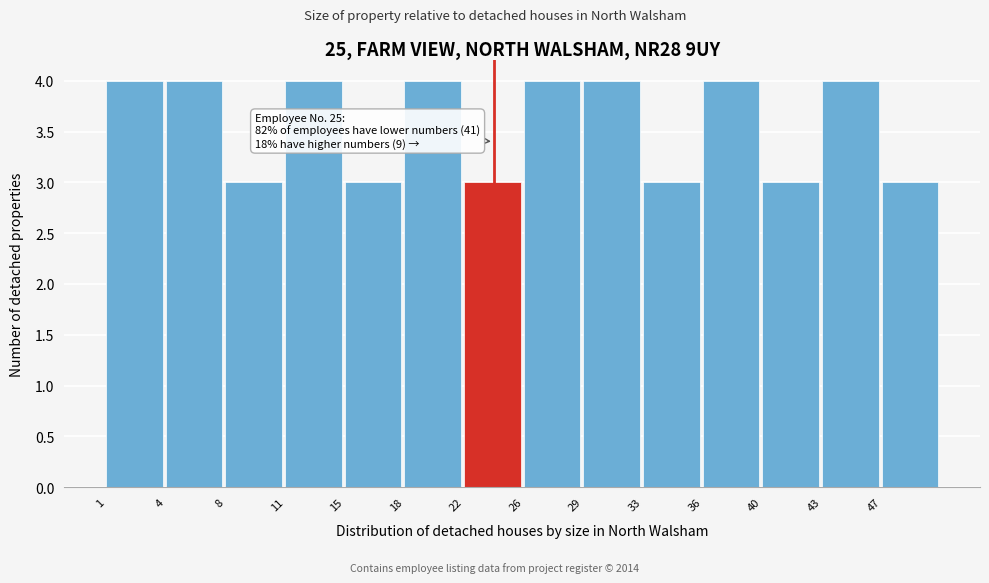

Reading right to left, extract all data points from this chart.

3	4	3	4	3	4	4	3	4	3	4	3	4	4